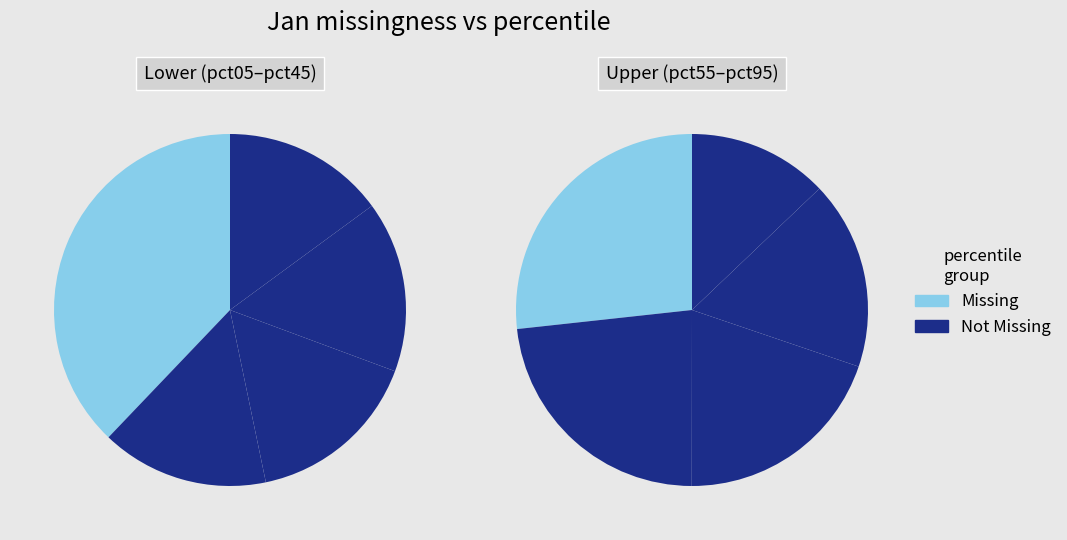

How many segments does this pie chart have?

10